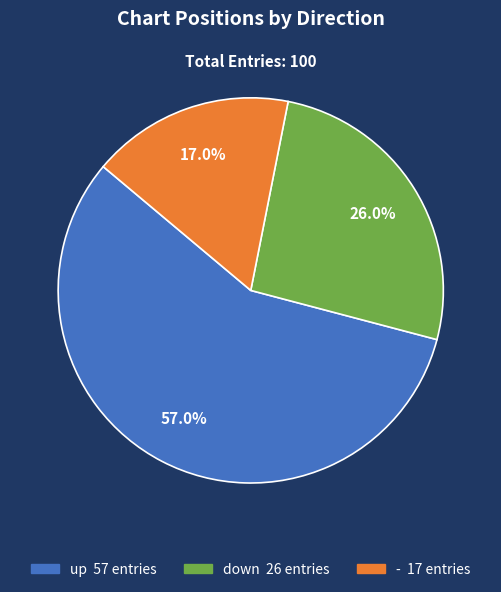

The - slice represents 25% of the pie. True or false?

False